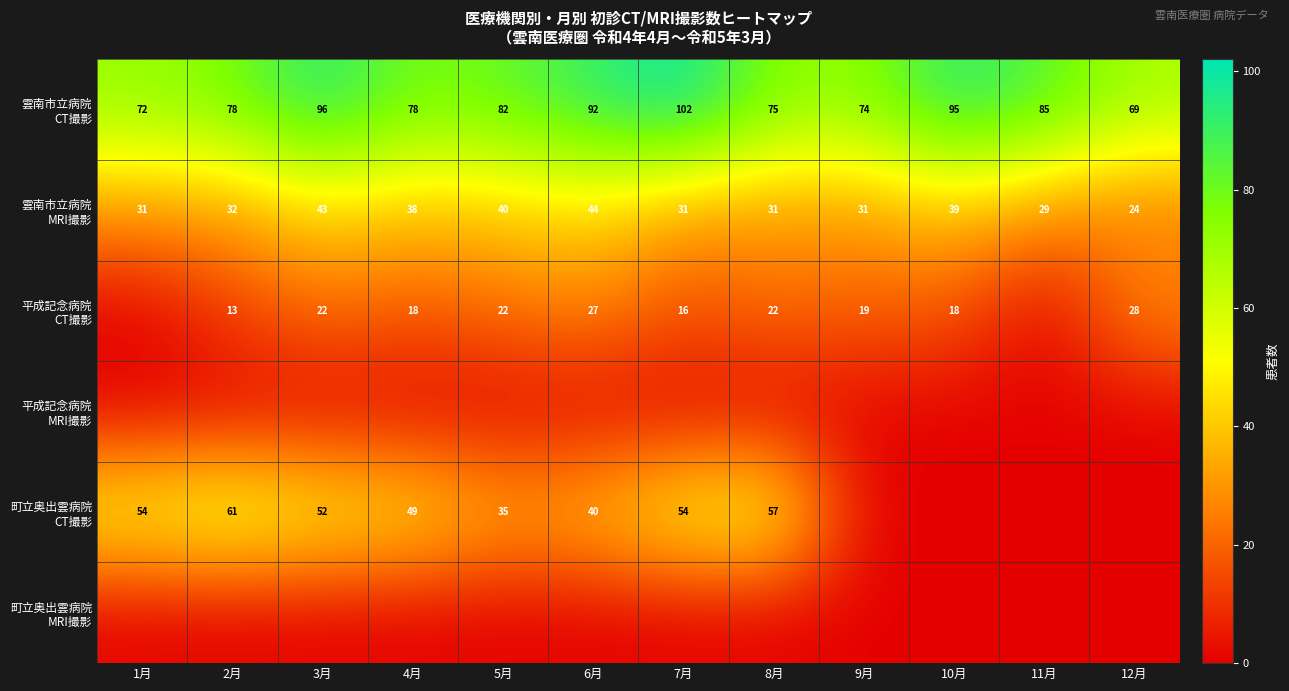

At which category is the sum across all series the highest?

3月